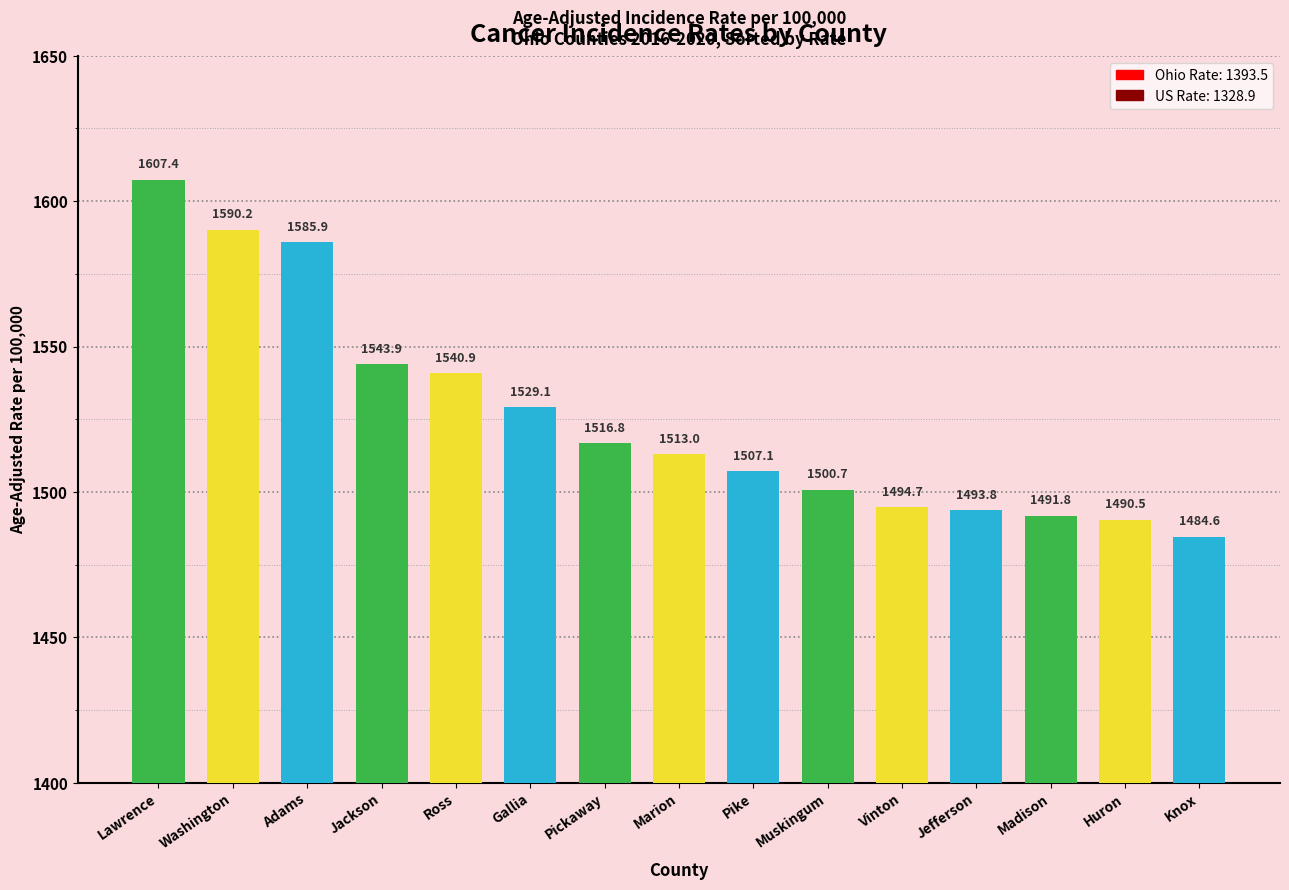

True or false: the data shows 2406.3 at Muskingum.

False